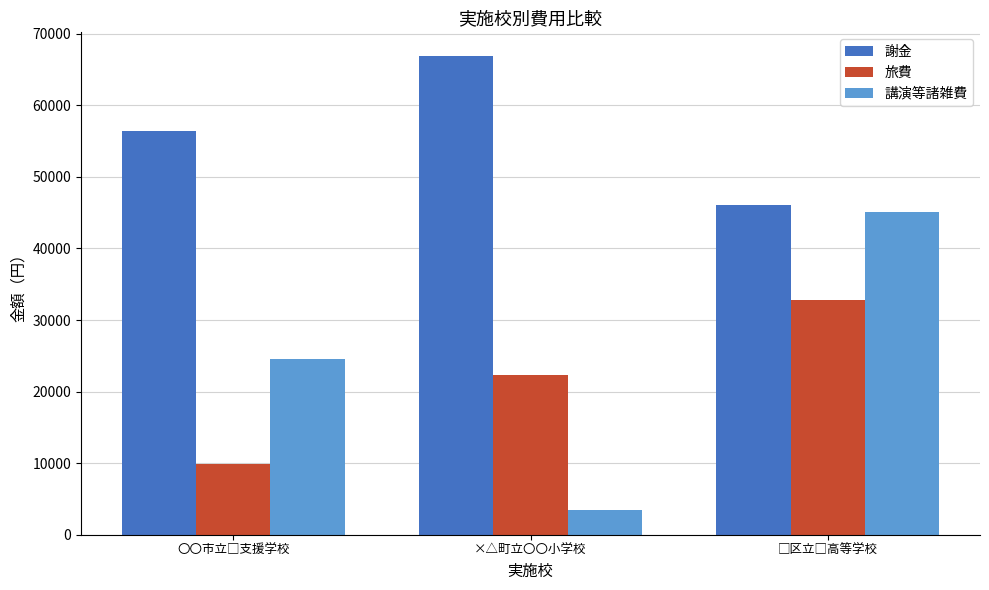

How many groups of bars are there?

3